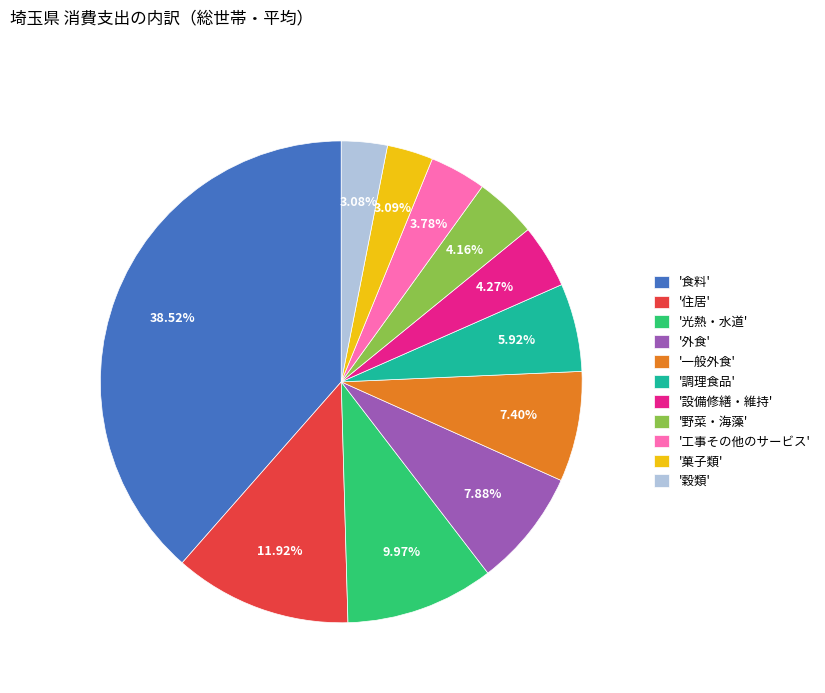

Which category has the biggest portion of the pie?

'食料'